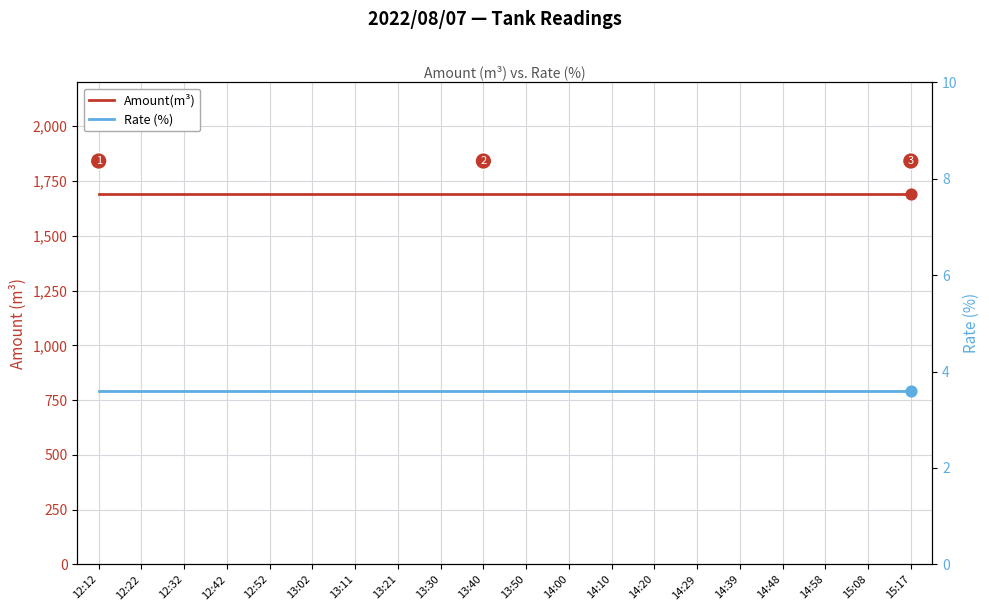

At how many categories does at least one series exceed 18?

20